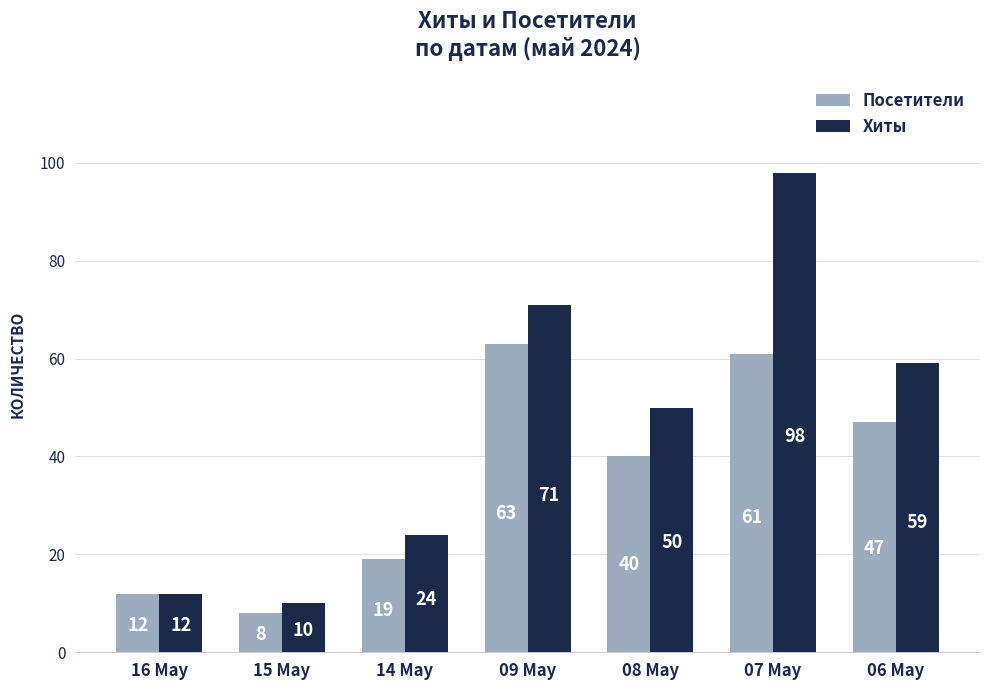

Reading left to right, list all the values displayed in this chart.

Посетители: 12	8	19	63	40	61	47
Хиты: 12	10	24	71	50	98	59